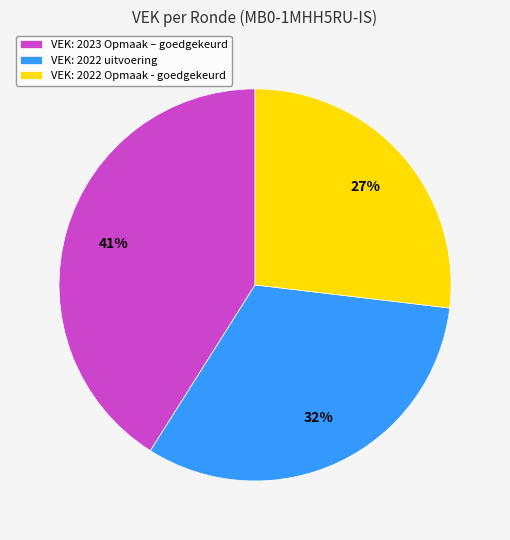

How many segments does this pie chart have?

3